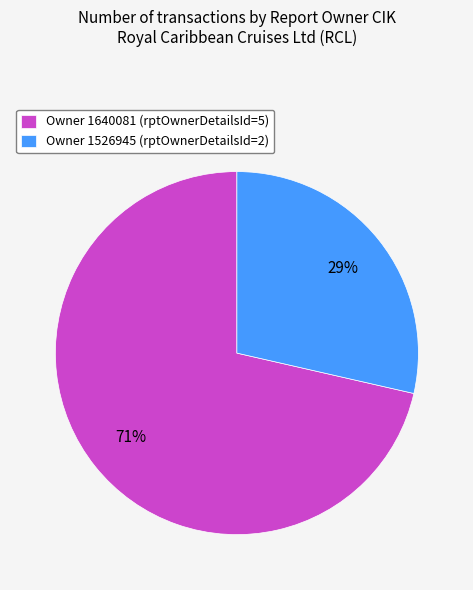

Which has a higher value, Owner 1526945 (rptOwnerDetailsId=2) or Owner 1640081 (rptOwnerDetailsId=5)?

Owner 1640081 (rptOwnerDetailsId=5)